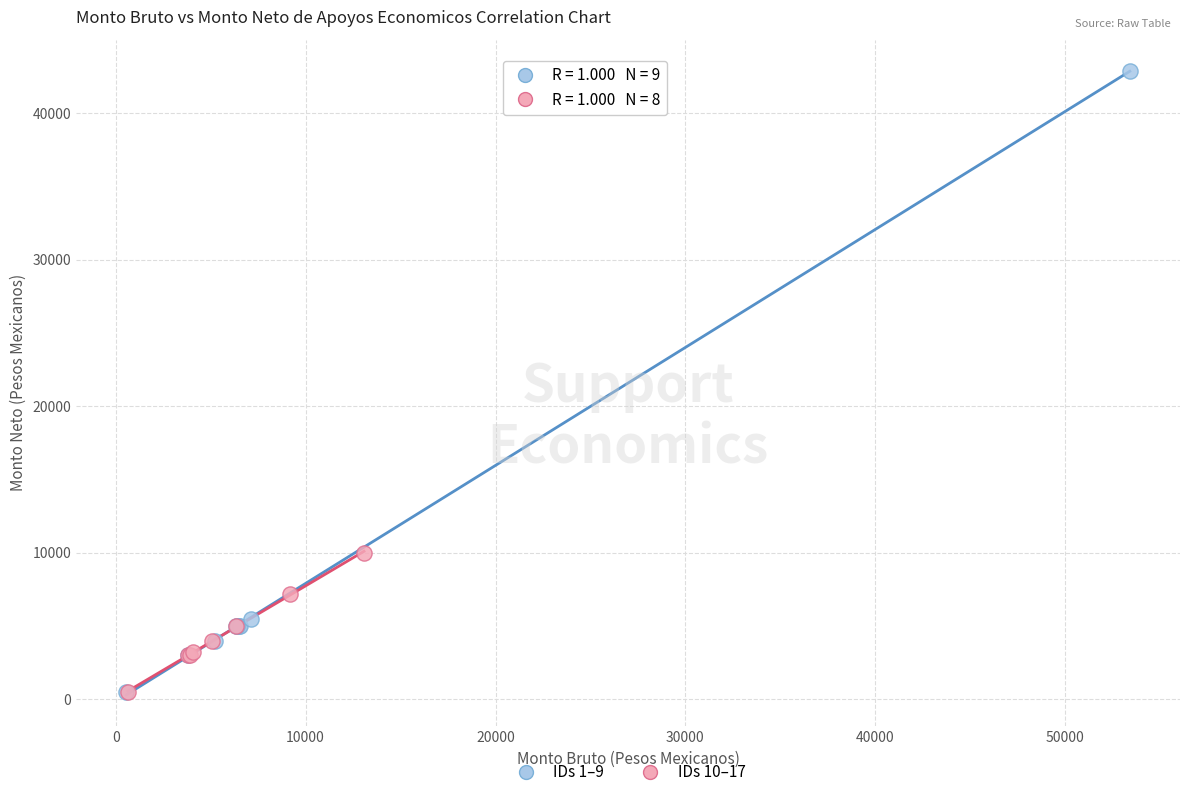

Which series reaches the maximum Y coordinate?

IDs 1–9